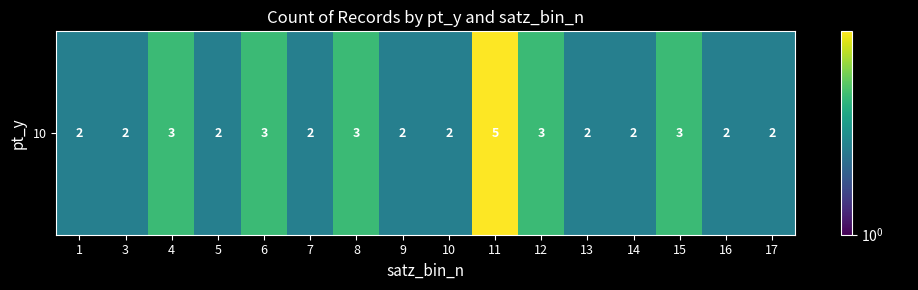

Reading left to right, list all the values displayed in this chart.

1=2	3=2	4=3	5=2	6=3	7=2	8=3	9=2	10=2	11=5	12=3	13=2	14=2	15=3	16=2	17=2